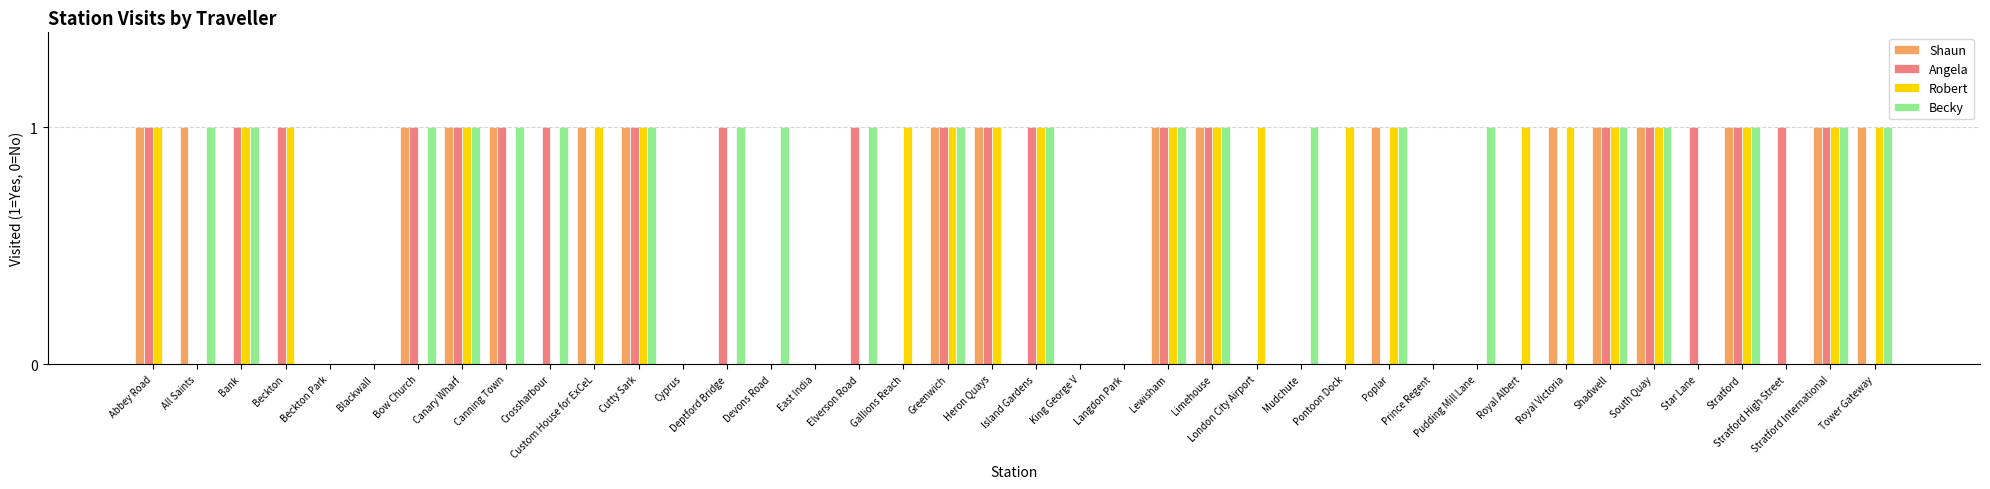

What are all the series names shown in the legend?

Shaun, Angela, Robert, Becky